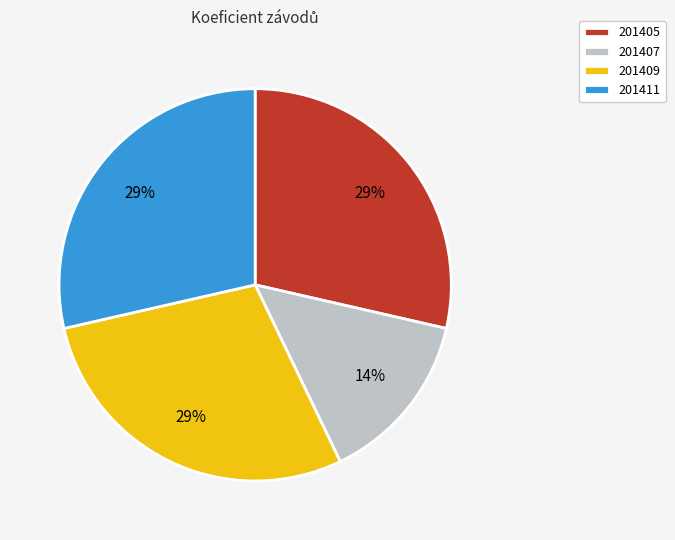

Do 201409 and 201405 together represent more than half of the pie?

Yes